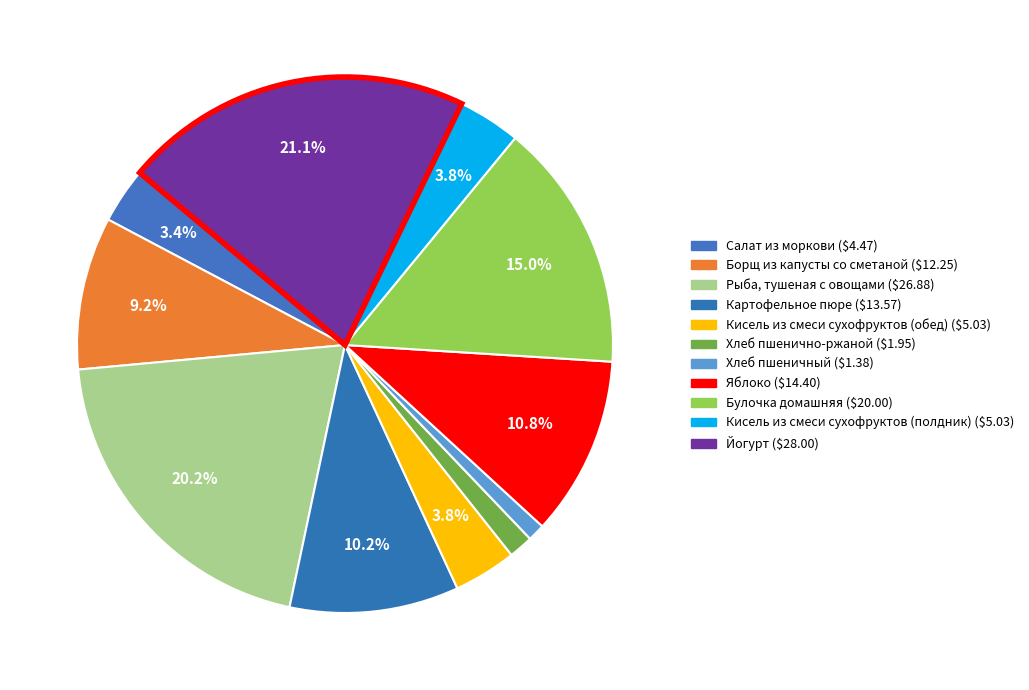

What percentage do Йогурт and Кисель из смеси сухофруктов (обед) together represent?

24.8%